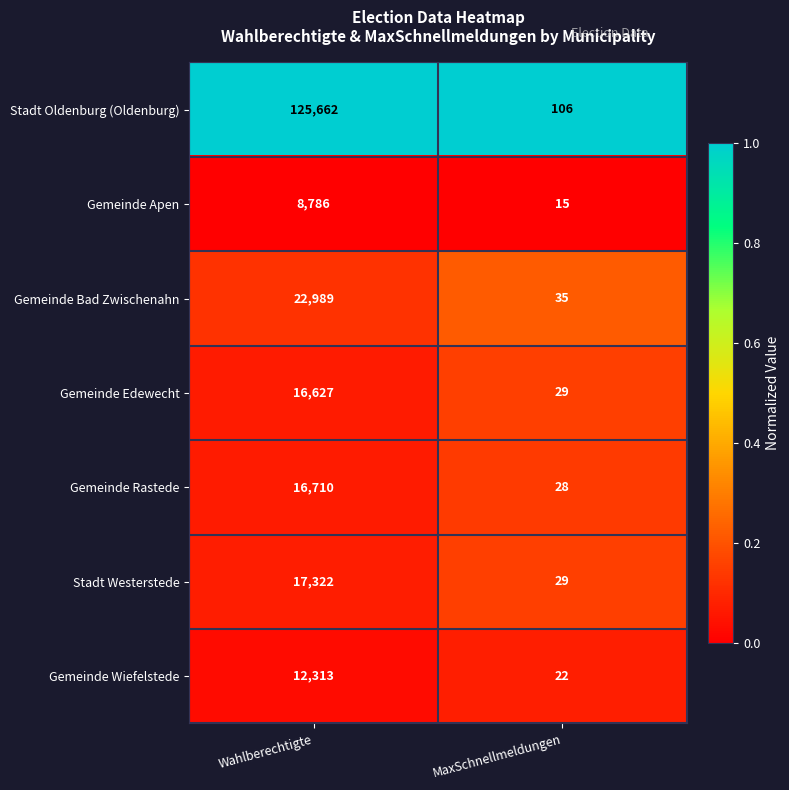

Read the Gemeinde Wiefelstede value at MaxSchnellmeldungen.

22